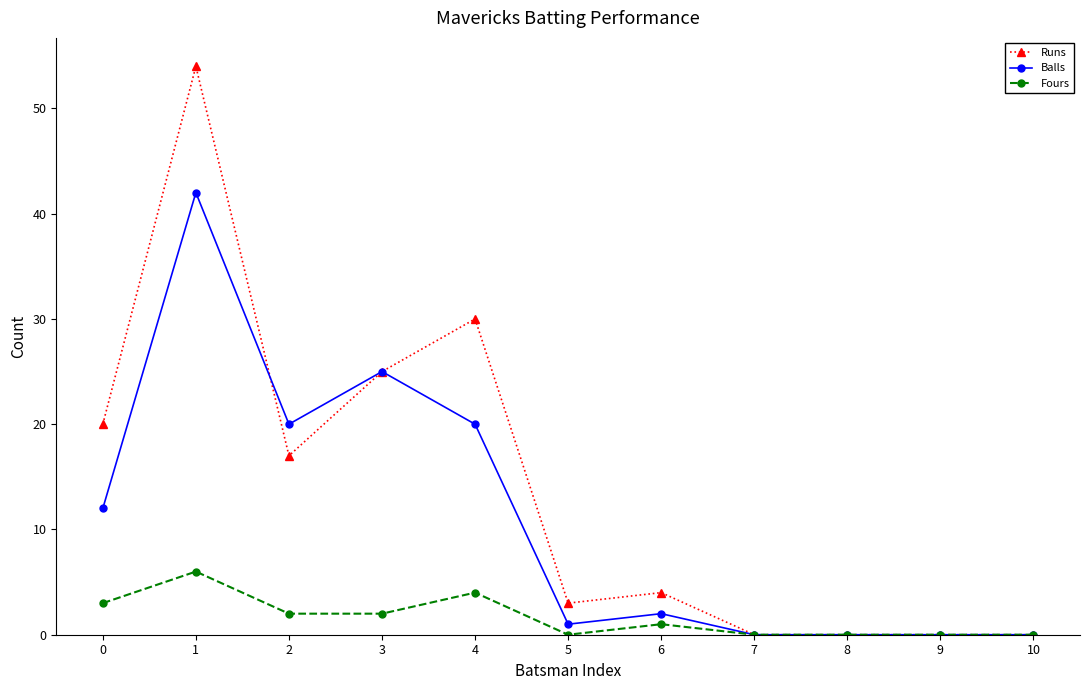

At how many categories does at least one series exceed 11?

5